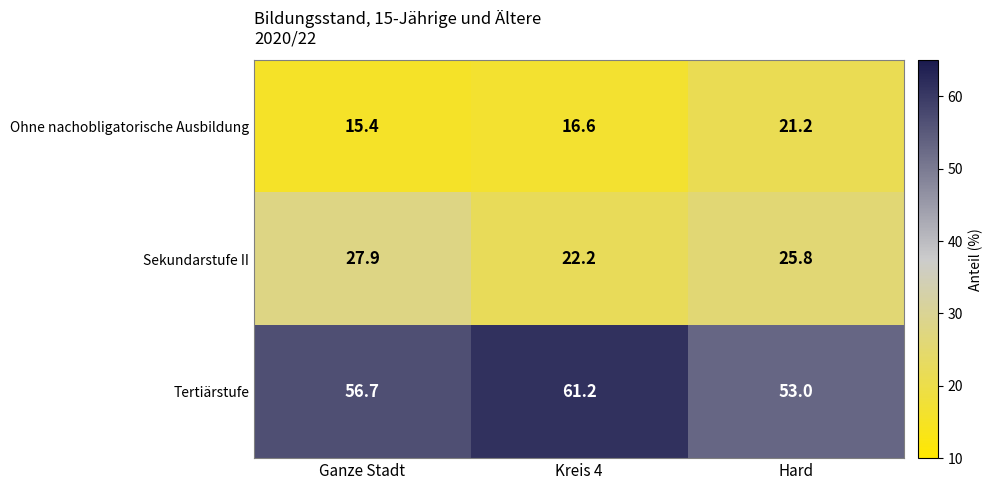

Is the value of Tertiärstufe at Kreis 4 greater than the value of Ohne nachobligatorische Ausbildung at Ganze Stadt?

Yes